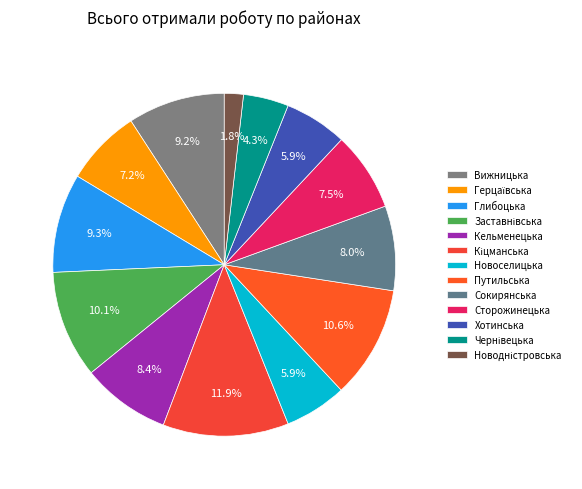

Does any single category account for the majority?

No